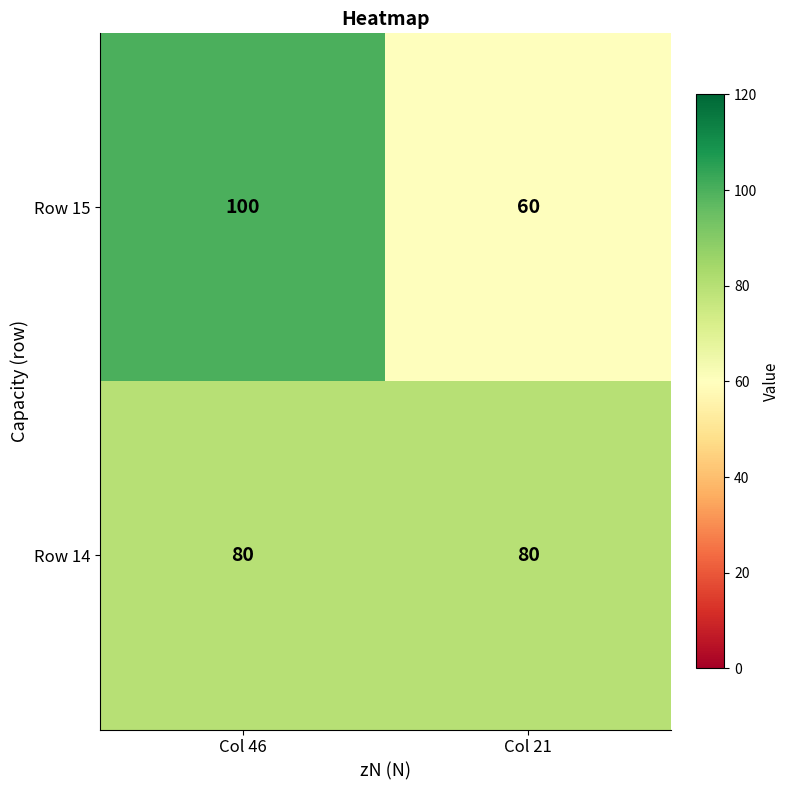

Which series has the largest range (max minus min)?

Row 15